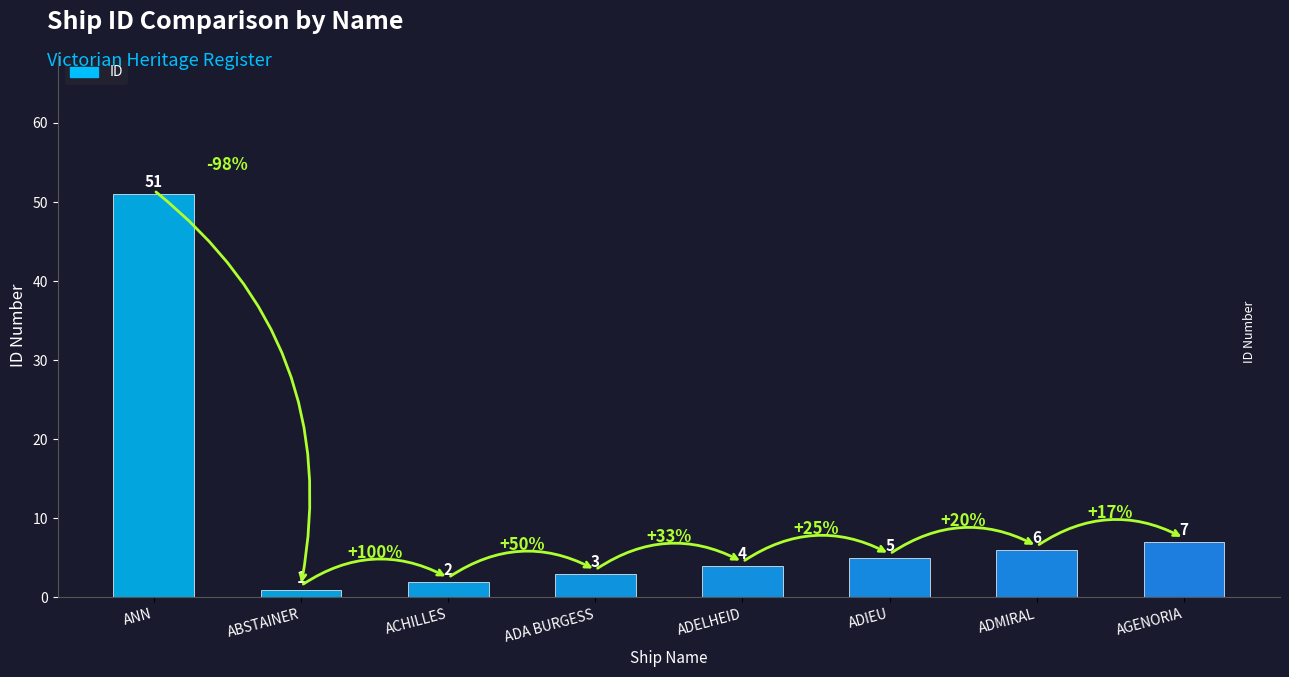

Which category has the lowest value across all series?

ABSTAINER